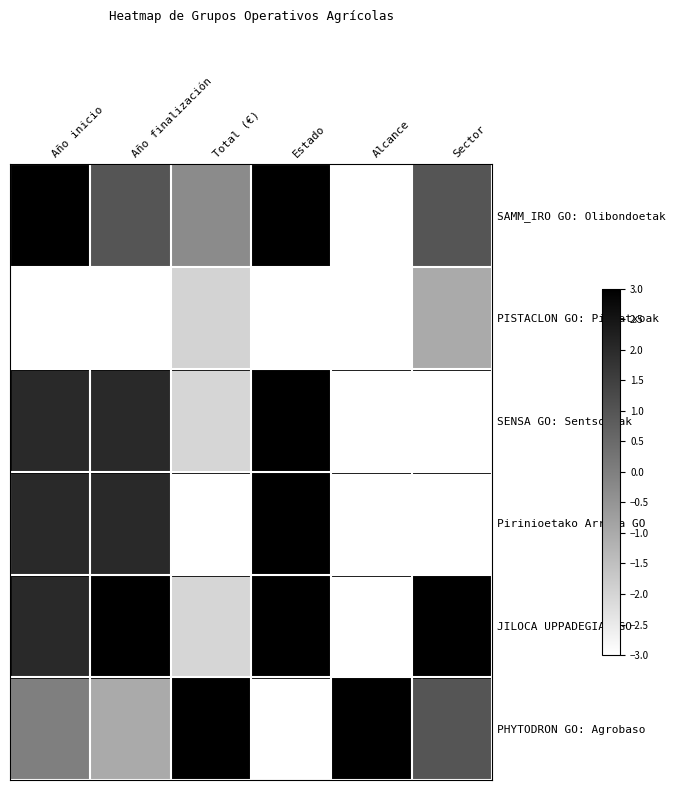

Rank the series by their maximum value, from highest to lowest.

SAMM_IRO GO: Olibondoetak, SENSA GO: Sentsoreak, Pirinioetako Arroza GO, JILOCA UPPADEGIAK GO, PHYTODRON GO: Agrobaso, PISTACLON GO: Pistatxoak